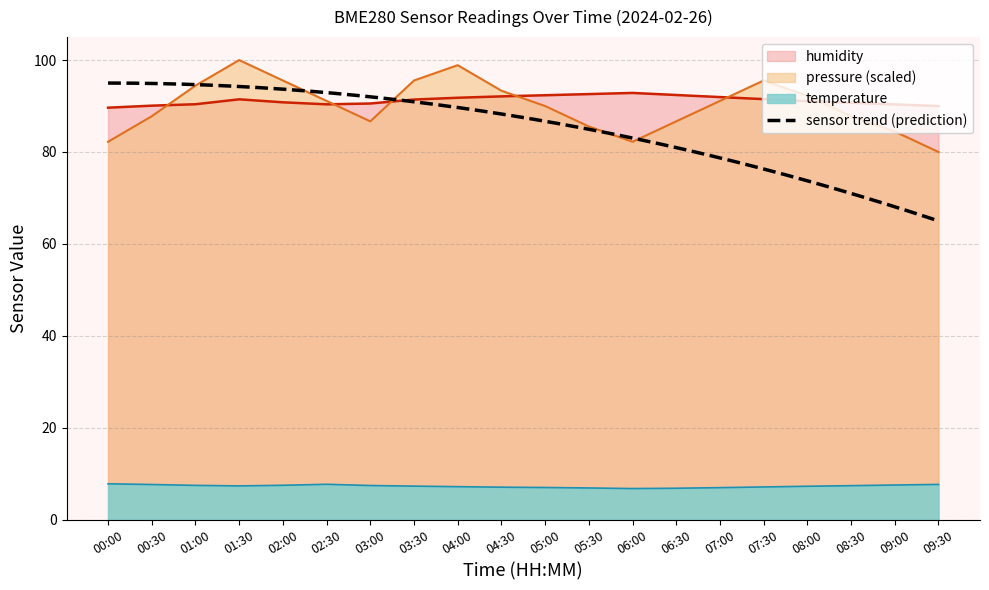

Where is the first local minimum for temperature?

01:30